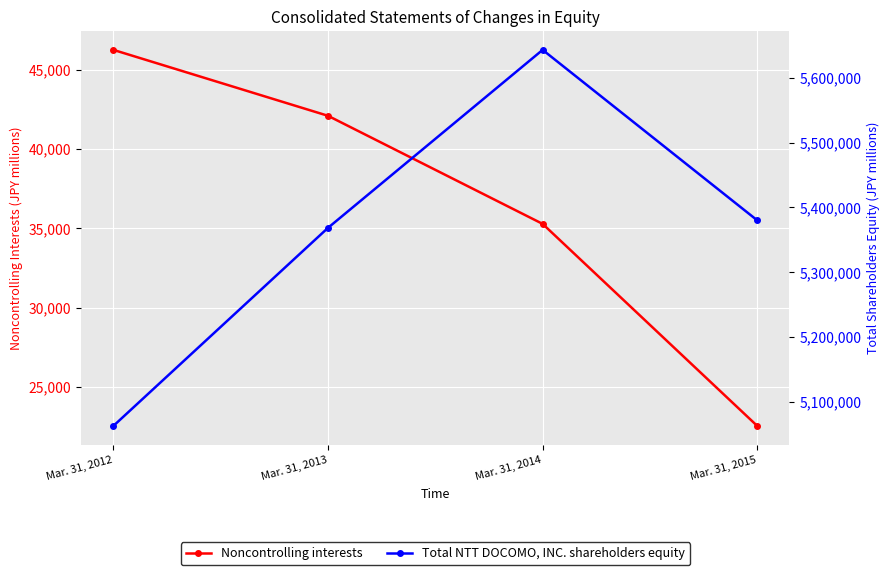

Which has a higher value, Mar. 31, 2014 or Mar. 31, 2012?

Mar. 31, 2012